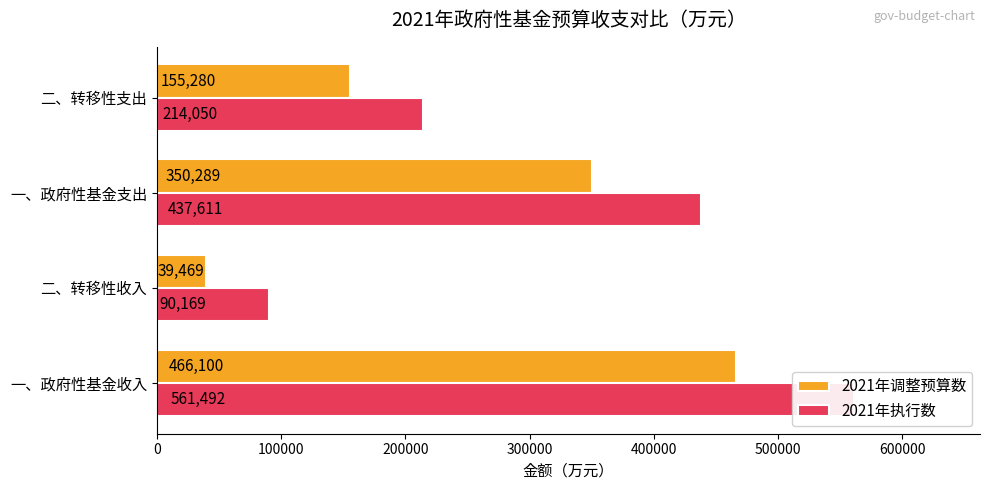

Reading left to right, what are all the values shown in this chart?

2021年调整预算数: 466100	39469	350289	155280
2021年执行数: 561492	90169	437611	214050